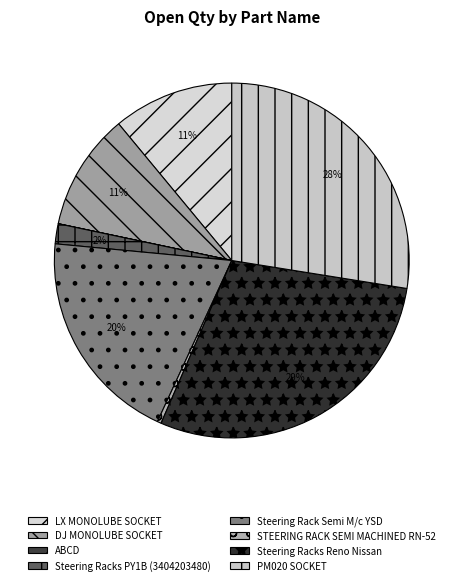

Which slice is the smallest?

ABCD